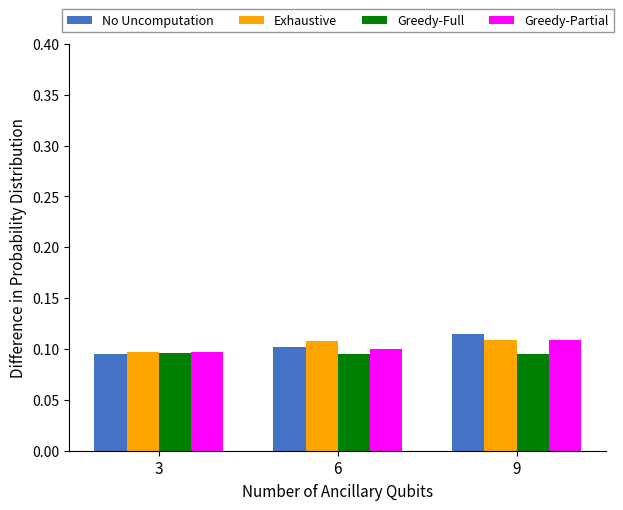

How many No Uncomputation values are between 0 and 1?

3